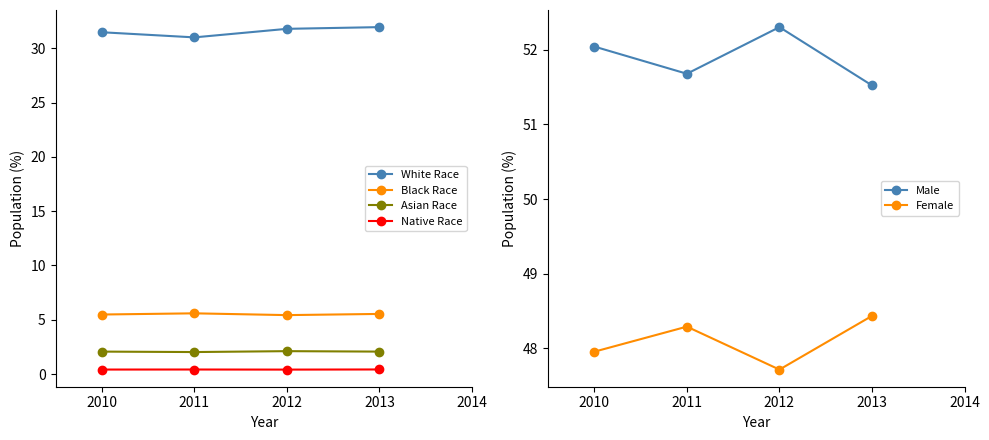

Reading left to right, list all the values displayed in this chart.

White Race: 2010=31.5	2011=31.0	2012=31.8	2013=31.9
Black Race: 2010=5.5	2011=5.6	2012=5.4	2013=5.5
Asian Race: 2010=2.1	2011=2.0	2012=2.1	2013=2.1
Native Race: 2010=0.4	2011=0.4	2012=0.4	2013=0.4
Male: 2010=52.0	2011=51.7	2012=52.3	2013=51.5
Female: 2010=48.0	2011=48.3	2012=47.7	2013=48.4